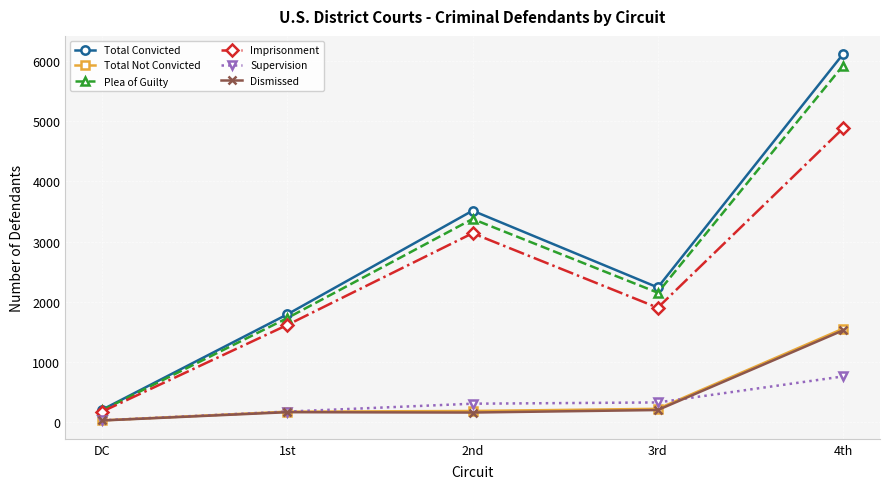

Where is the first local minimum for Plea of Guilty?

3rd